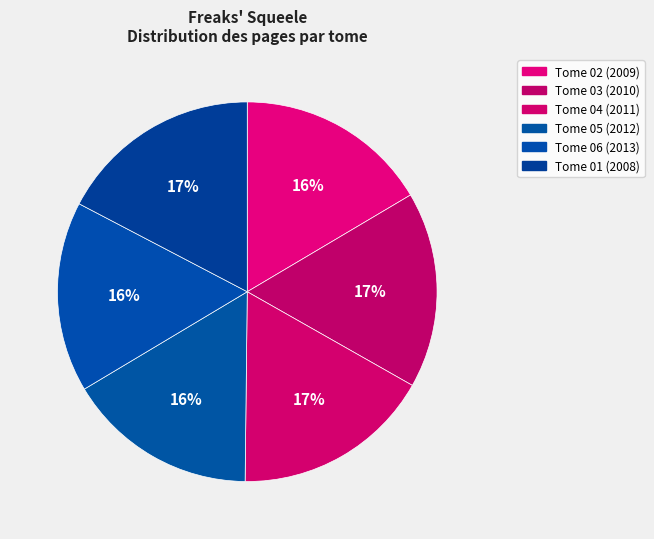

How many segments does this pie chart have?

6